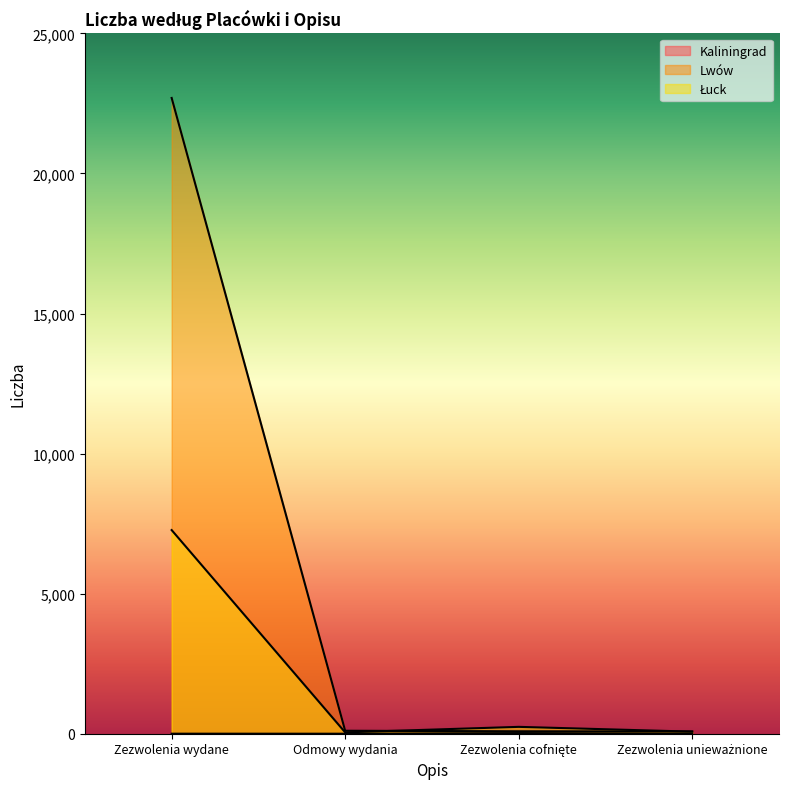

What value does the Lwów series have at Zezwolenia unieważnione, to the nearest 50?

100